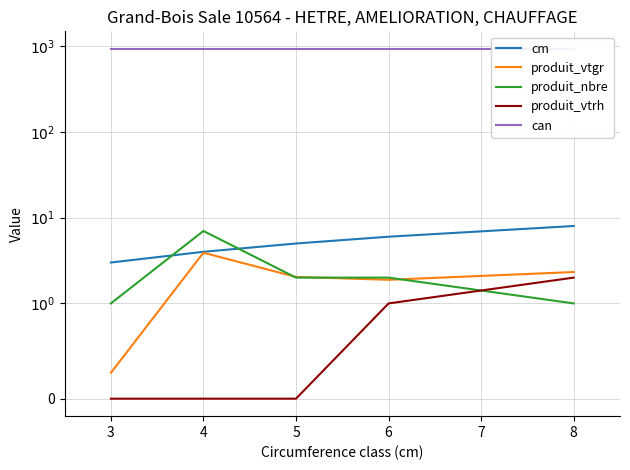

Is the value of can at 4 greater than the value of produit_vtgr at 5?

Yes